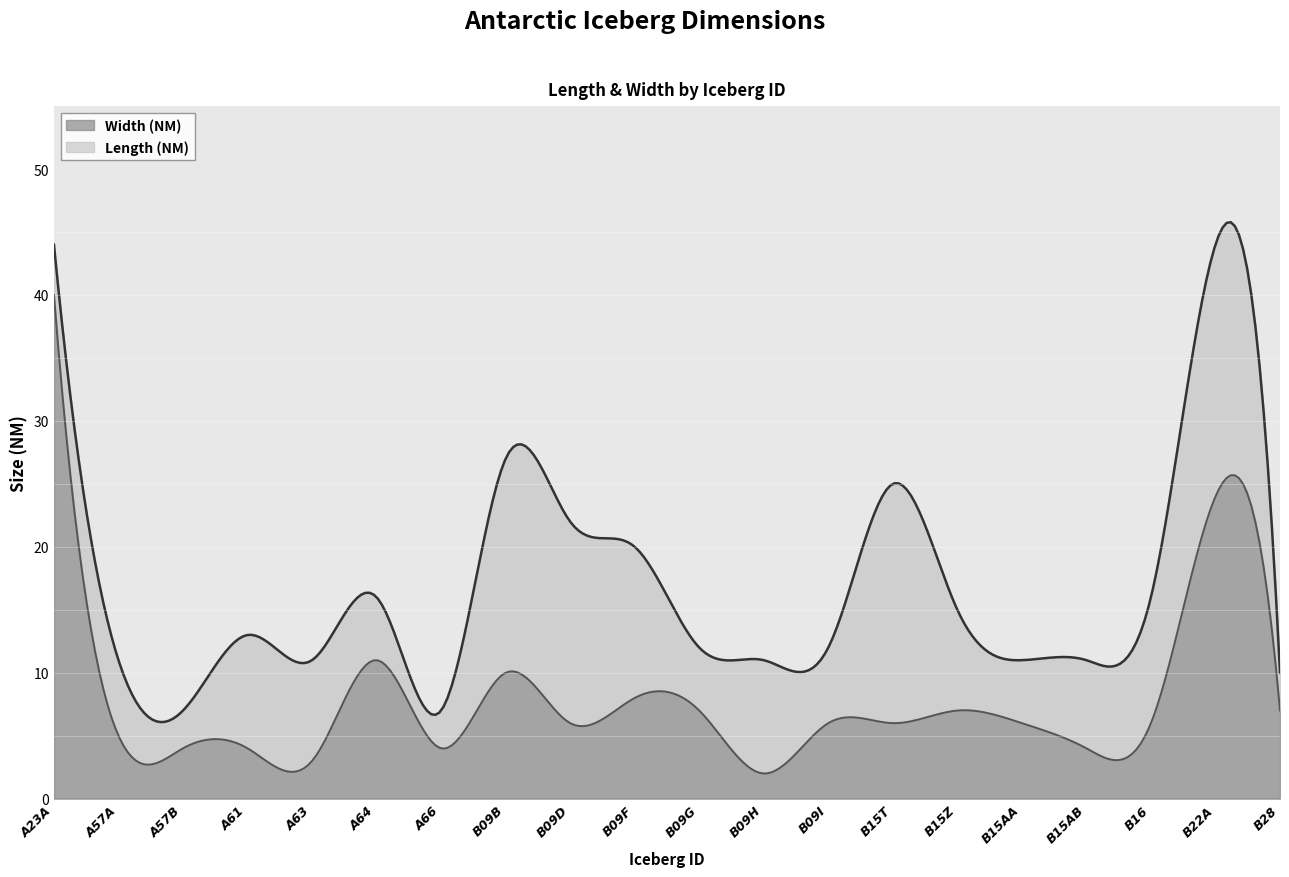

Is it true that Width (NM) equals 3 at B28?

False